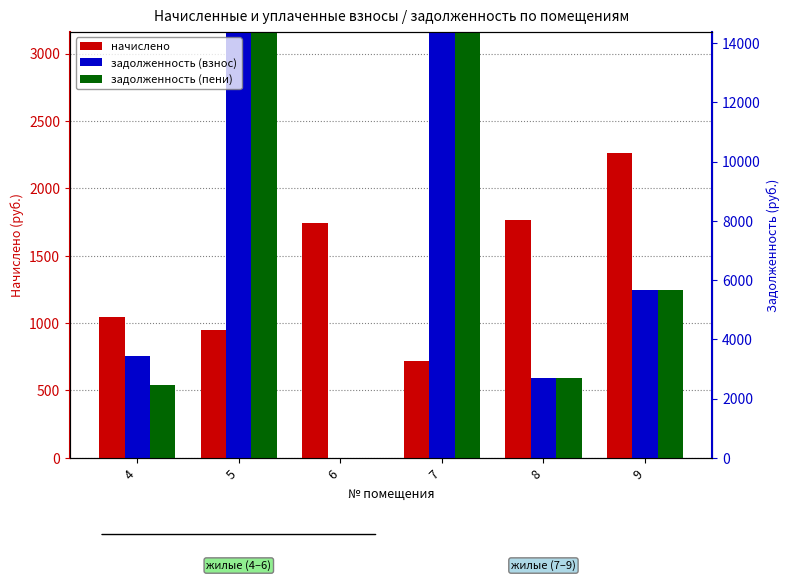

Is the value of задолженность (взнос) at 7 greater than the value of задолженность (пени) at 5?

No